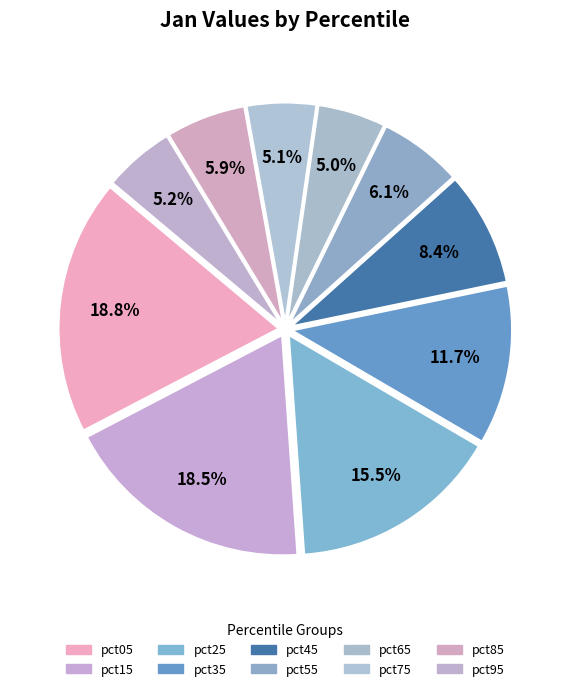

How many slices are in this pie chart?

10